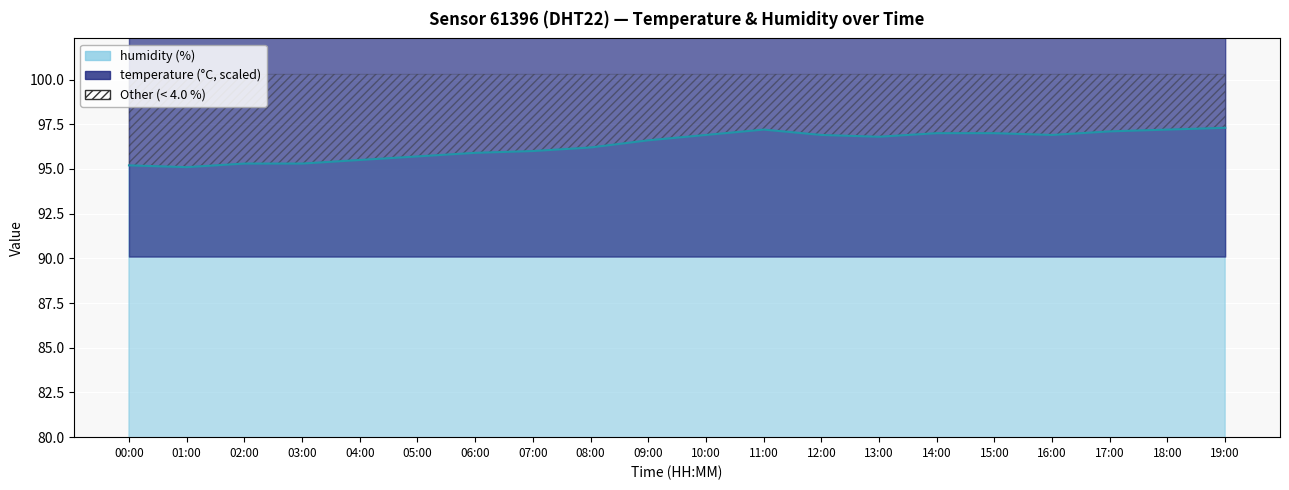

The humidity series shows 66.8 at 04:00. True or false?

False